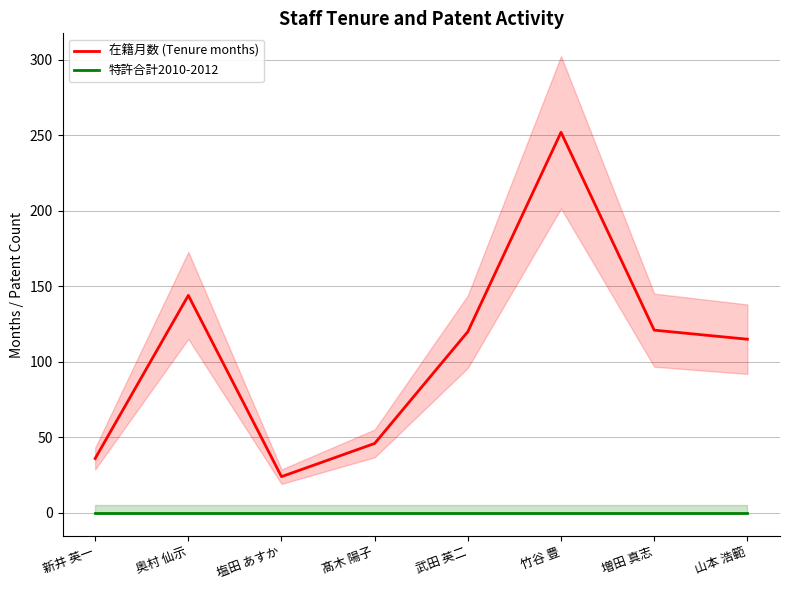

Does the chart have visible grid lines?

Yes